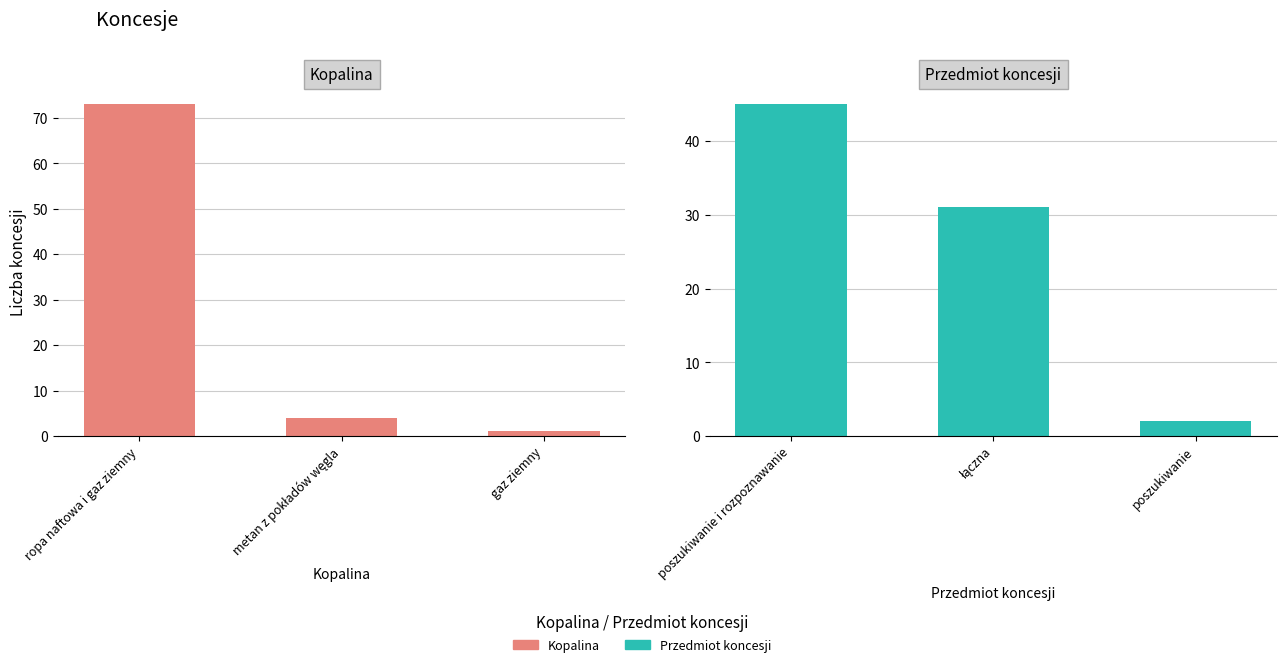

What is the label of the 2nd bar from the right?

metan z pokładów węgla